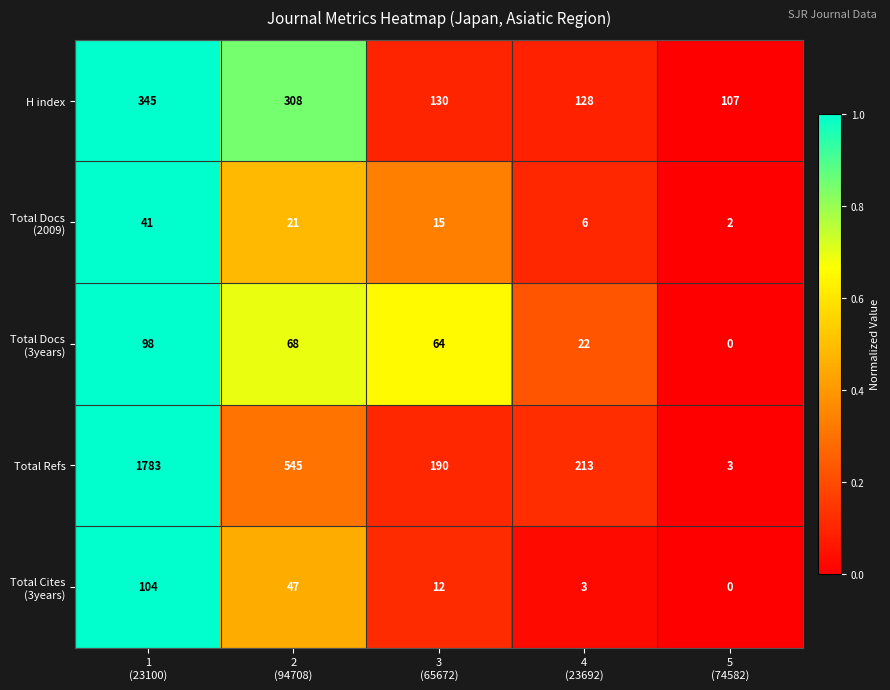

What is the spread (max minus min) of values at 4
(23692)?

210